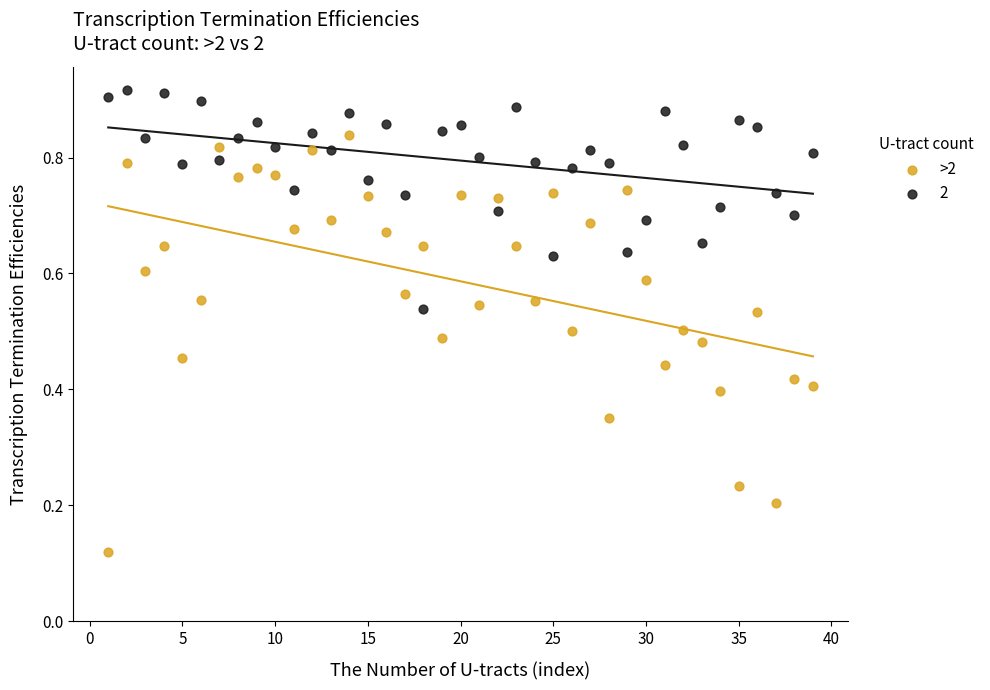

What is the X range (max minus min) for the scatter plot?

38.0